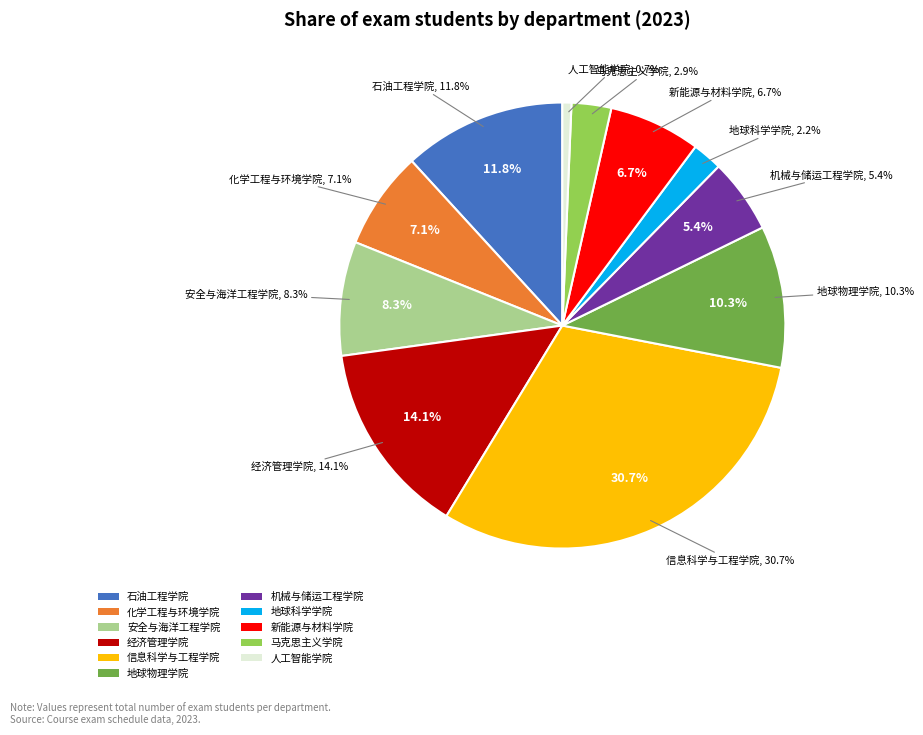

How much of the chart is everything except 新能源与材料学院?

93.3%